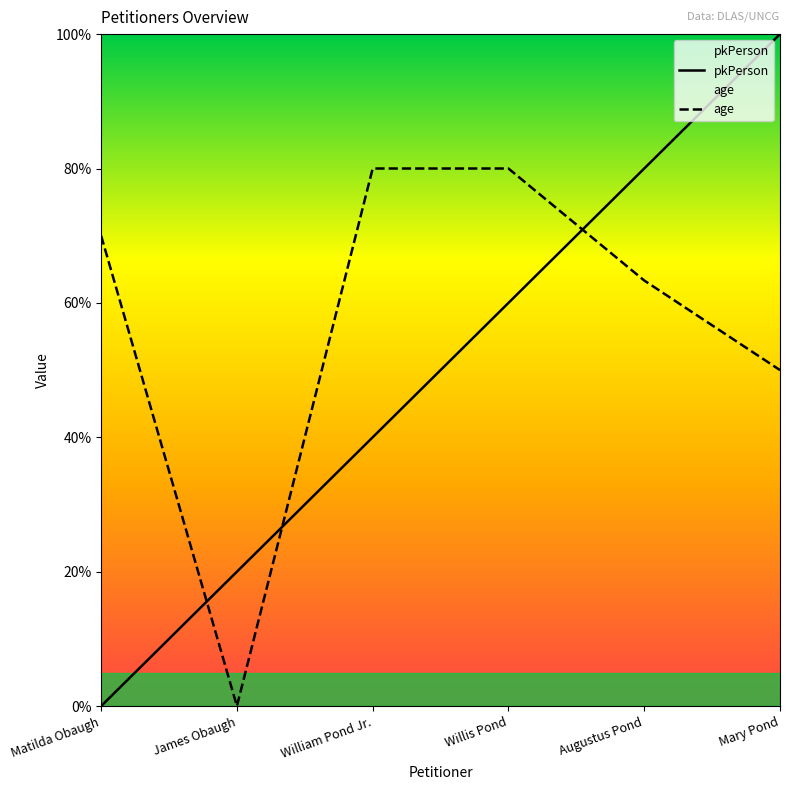

What is the label of the 6th point from the right?

Matilda Obaugh